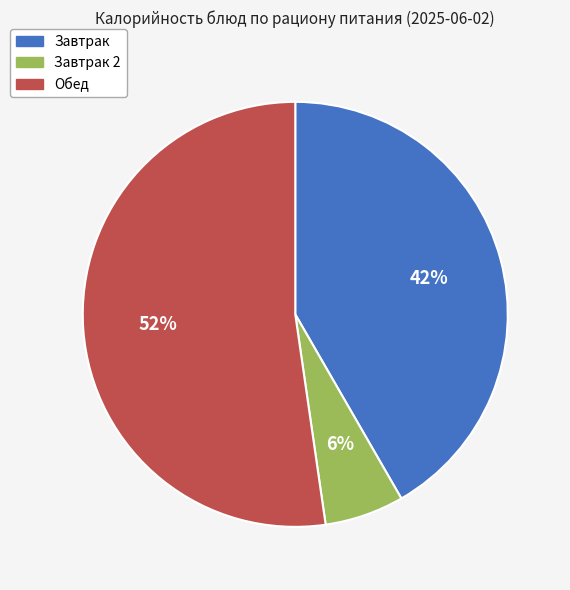

Does any single category account for the majority?

Yes